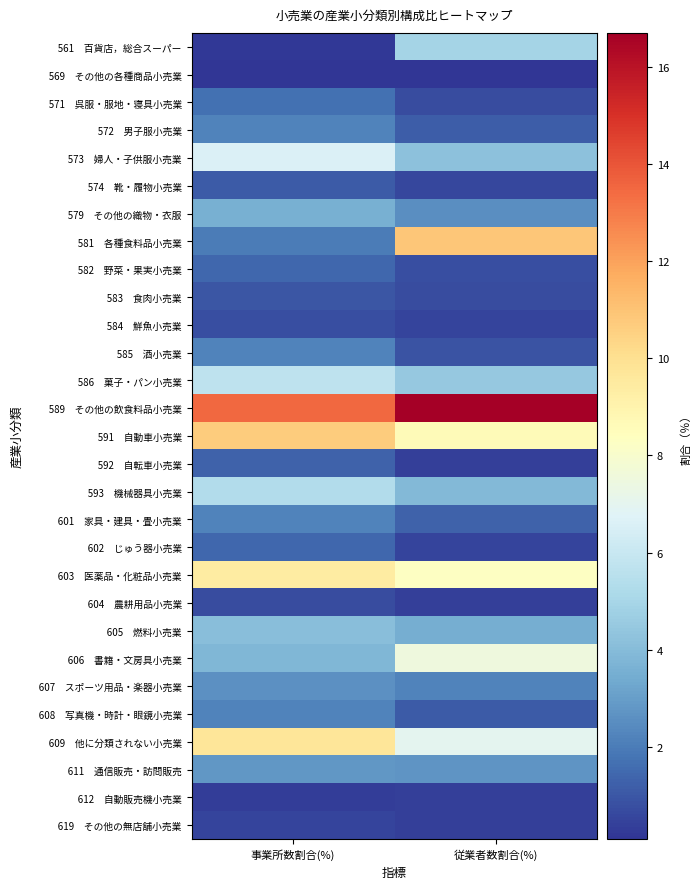

List the series in order of their peak value, highest first.

589 その他の飲食料品小売業, 581 各種食料品小売業, 591 自動車小売業, 609 他に分類されない小売業, 603 医薬品・化粧品小売業, 606 書籍・文房具小売業, 573 婦人・子供服小売業, 586 菓子・パン小売業, 593 機械器具小売業, 561 百貨店，総合スーパー, 605 燃料小売業, 579 その他の織物・衣服, 611 通信販売・訪問販売, 607 スポーツ用品・楽器小売業, 572 男子服小売業, 585 酒小売業, 601 家具・建具・畳小売業, 608 写真機・時計・眼鏡小売業, 571 呉服・服地・寝具小売業, 582 野菜・果実小売業, 602 じゅう器小売業, 592 自転車小売業, 574 靴・履物小売業, 583 食肉小売業, 584 鮮魚小売業, 604 農耕用品小売業, 619 その他の無店舗小売業, 612 自動販売機小売業, 569 その他の各種商品小売業